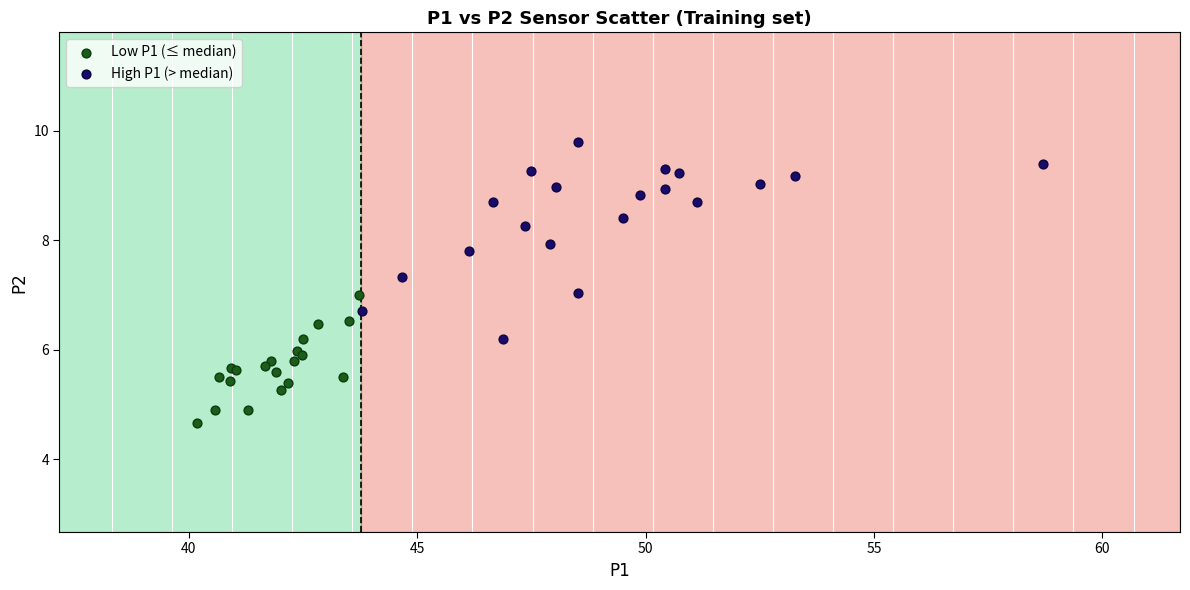

Which series has the widest spread of Y values?

High P1 (> median)